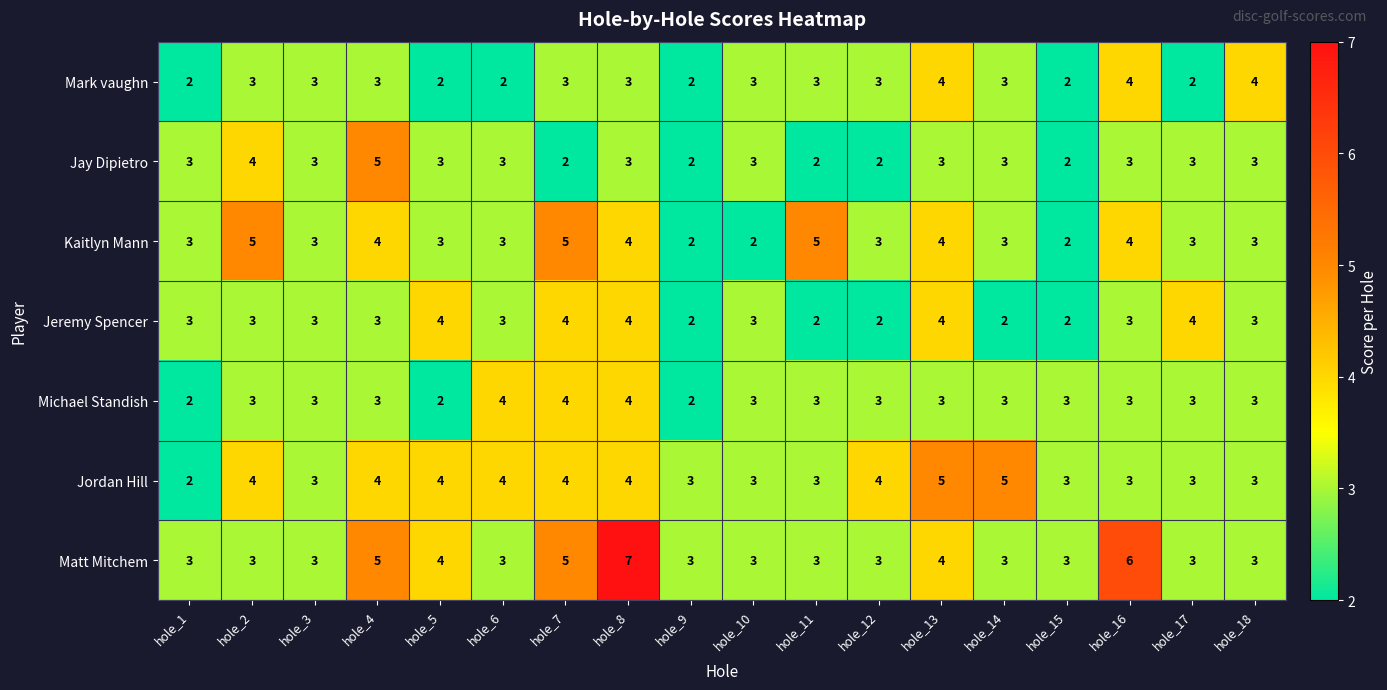

Which series has the widest spread of values?

Matt Mitchem